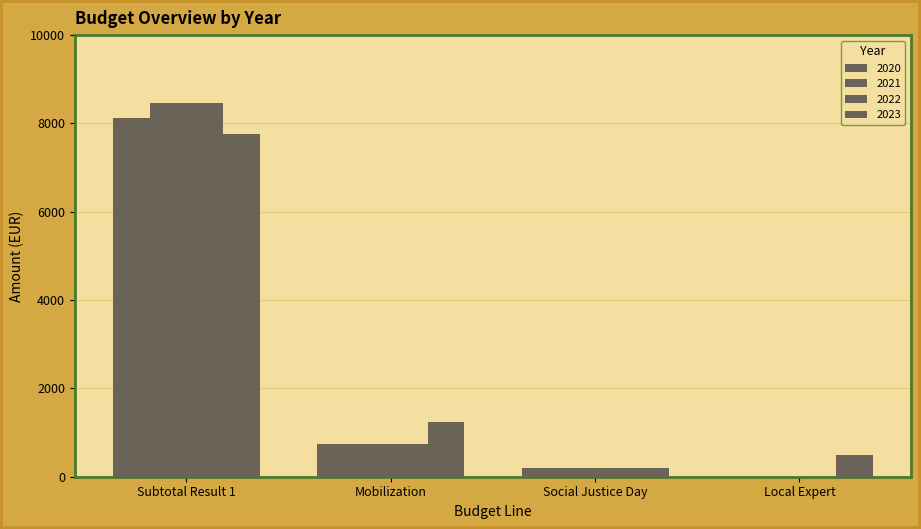

What is the difference between the maximum and minimum values in the 2022 series?

8470